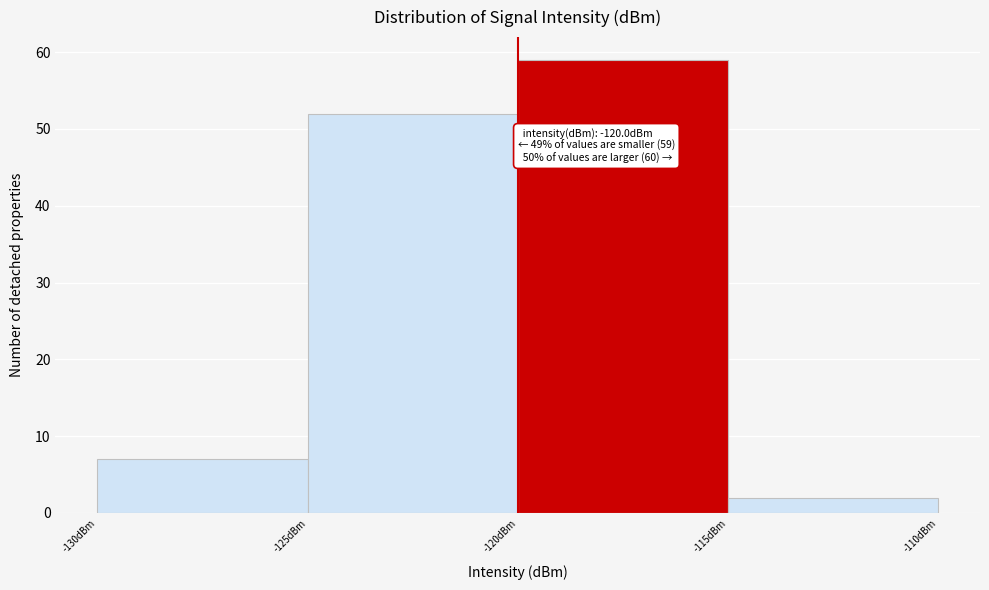

Over which range of the x-axis is the bar tallest?

-120 to -115